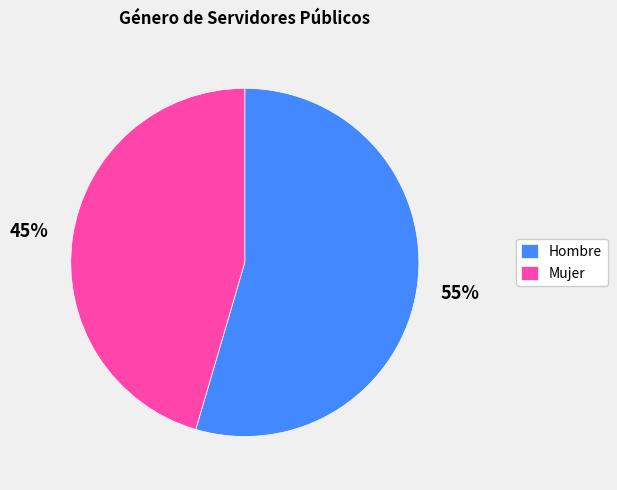

To the nearest percent, what is the combined percentage of Mujer and Hombre?

100%